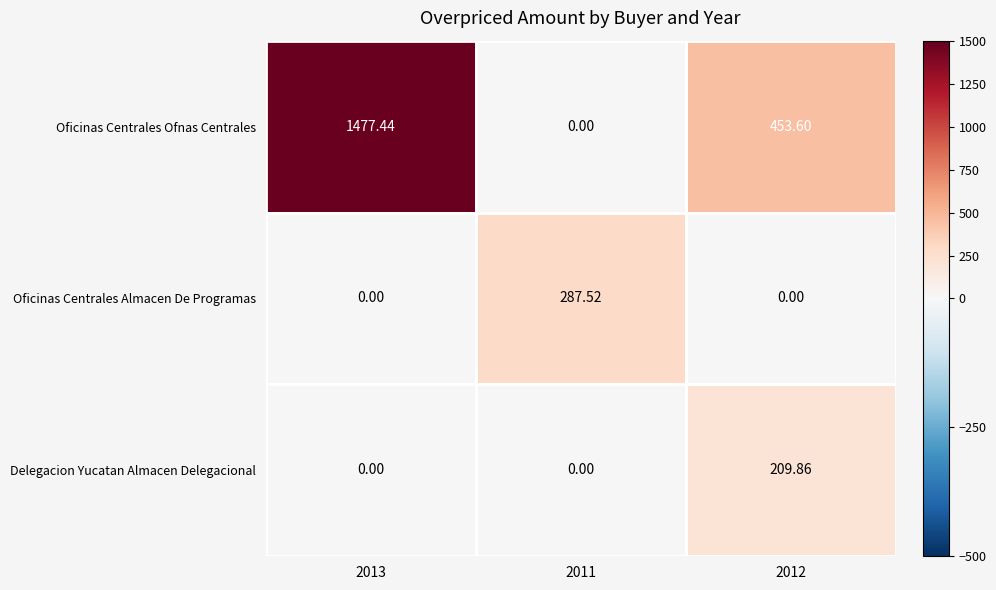

What is the sum of all Oficinas Centrales Ofnas Centrales values?

1931.0